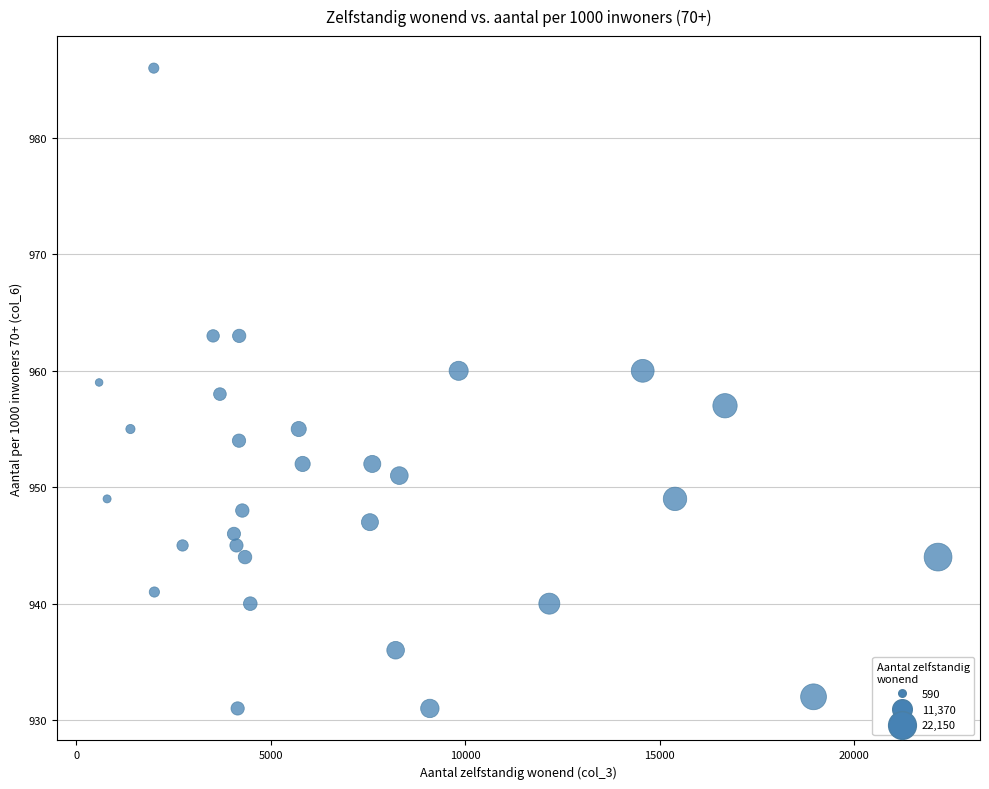

What is the range of X values (max minus min)?

21560